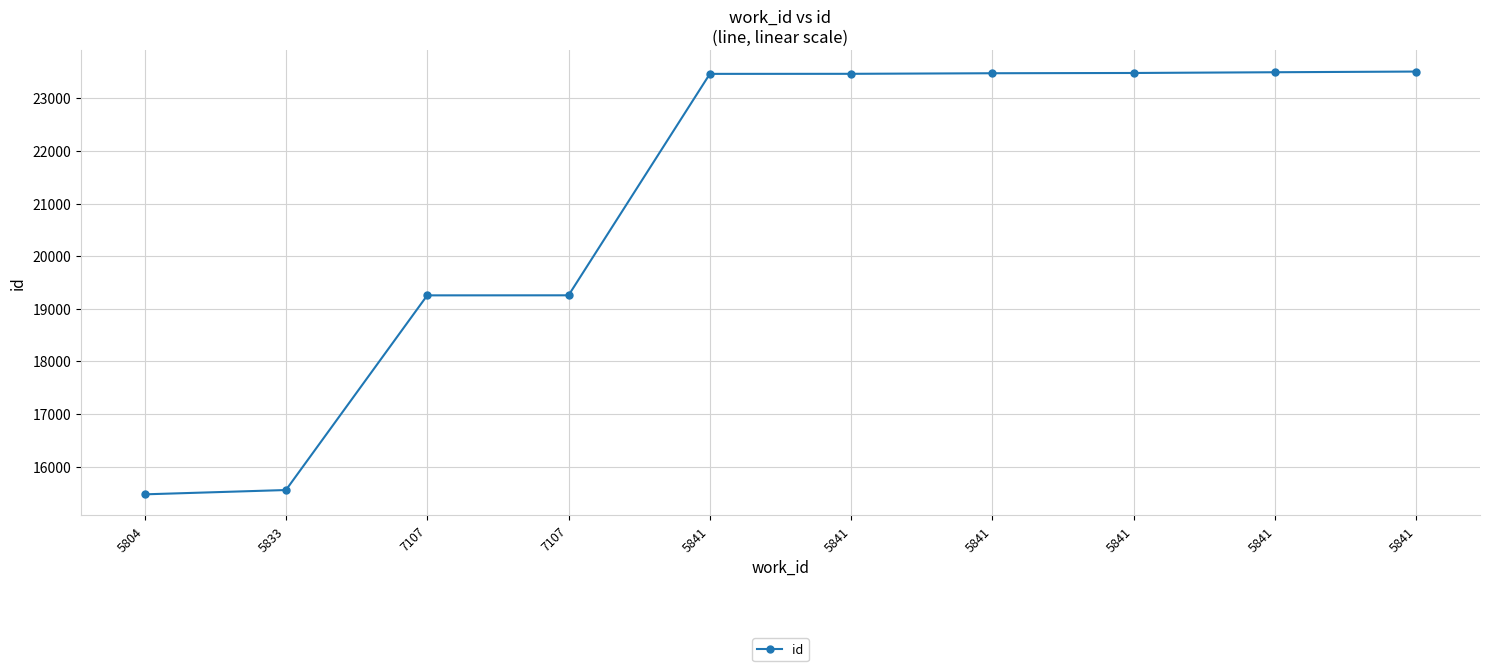

Is this an area chart (filled region under the line)?

No